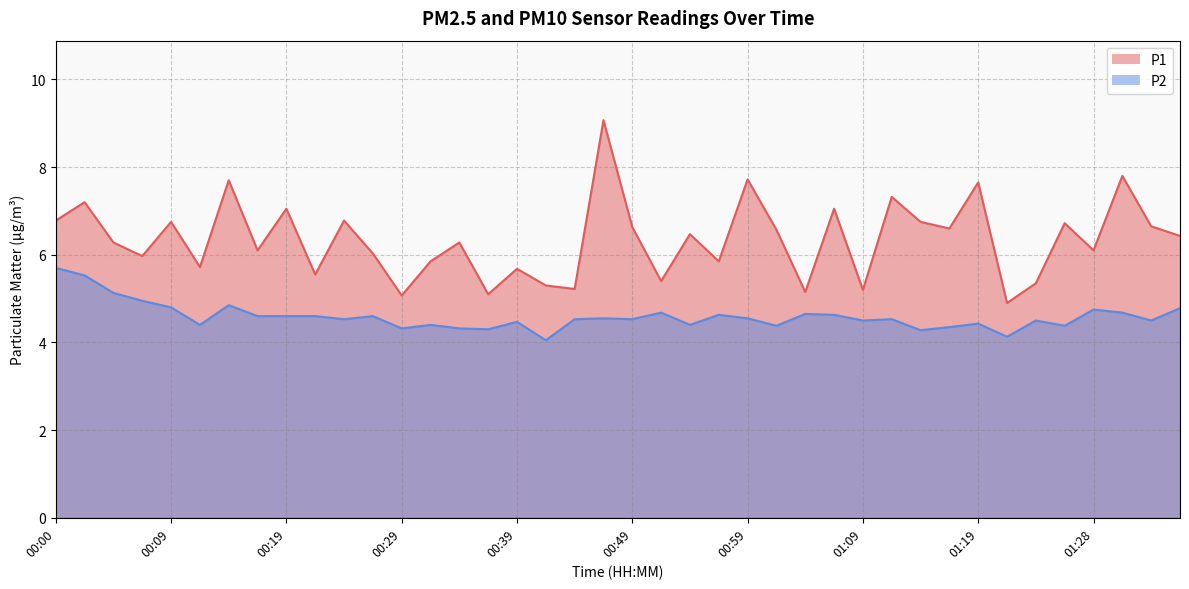

True or false: P1 and P2 intersect in this chart.

False